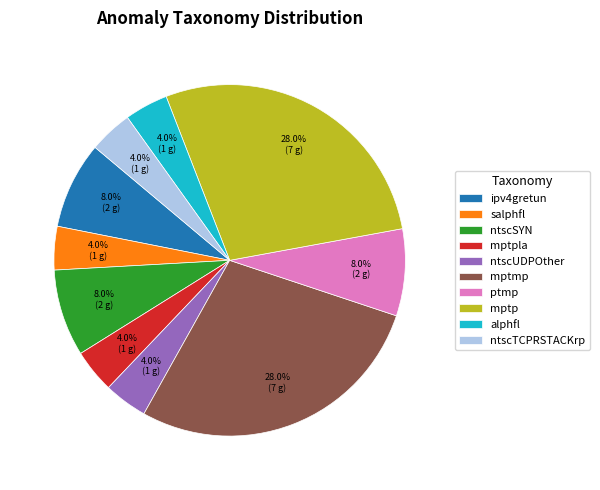

To the nearest percent, what percentage of the pie is ipv4gretun?

8%